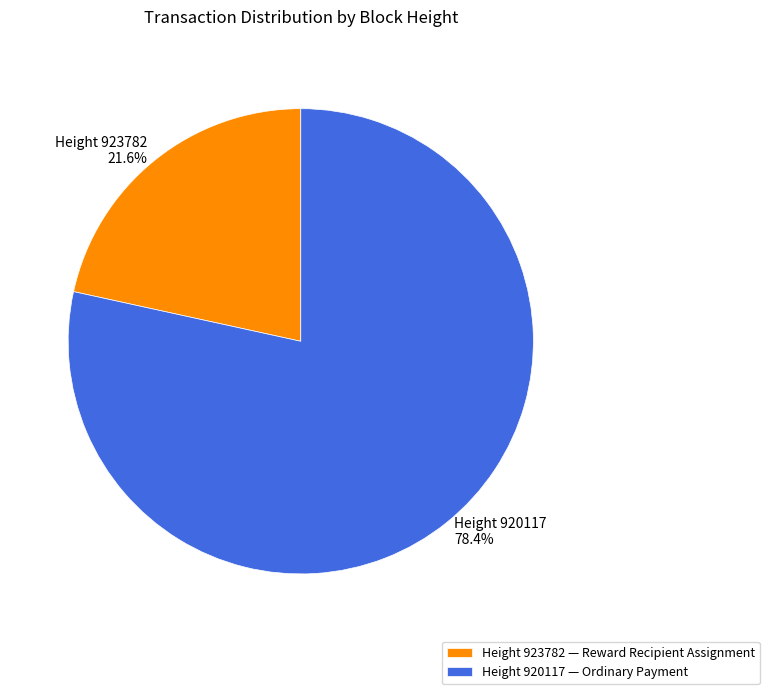

Rank the categories by value from highest to lowest.

Height 920117 — Ordinary Payment, Height 923782 — Reward Recipient Assignment